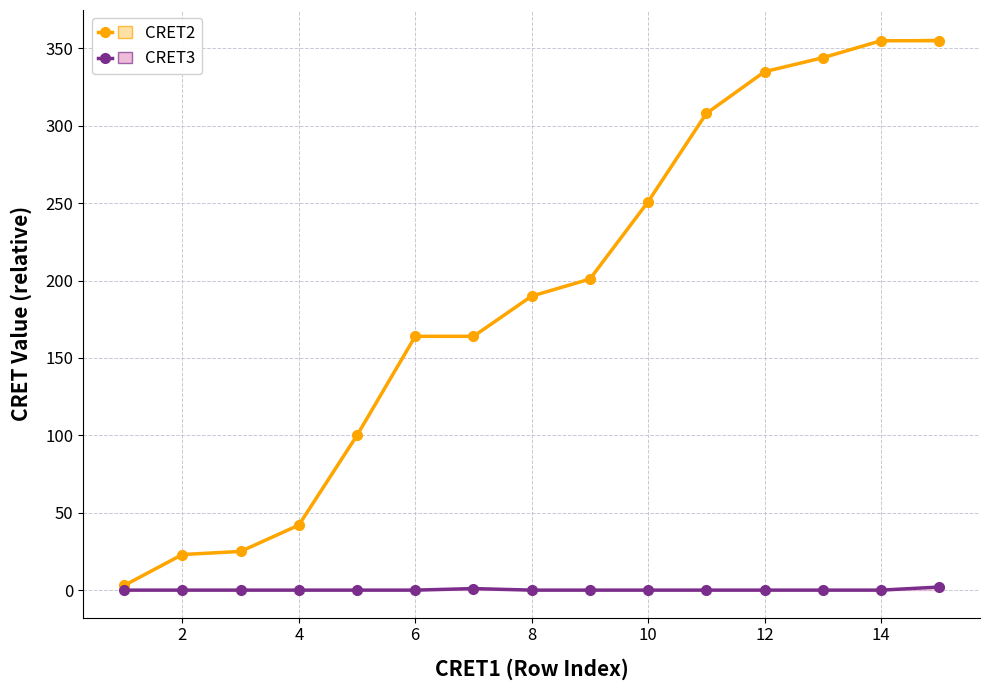

What are all the series names shown in the legend?

CRET2, CRET3